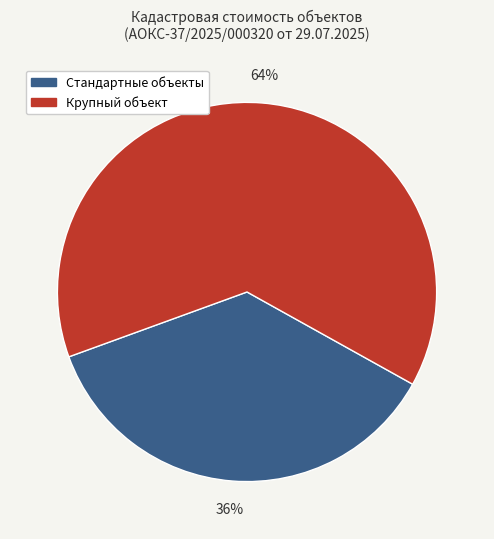

To the nearest percent, what is the average slice percentage?

50%